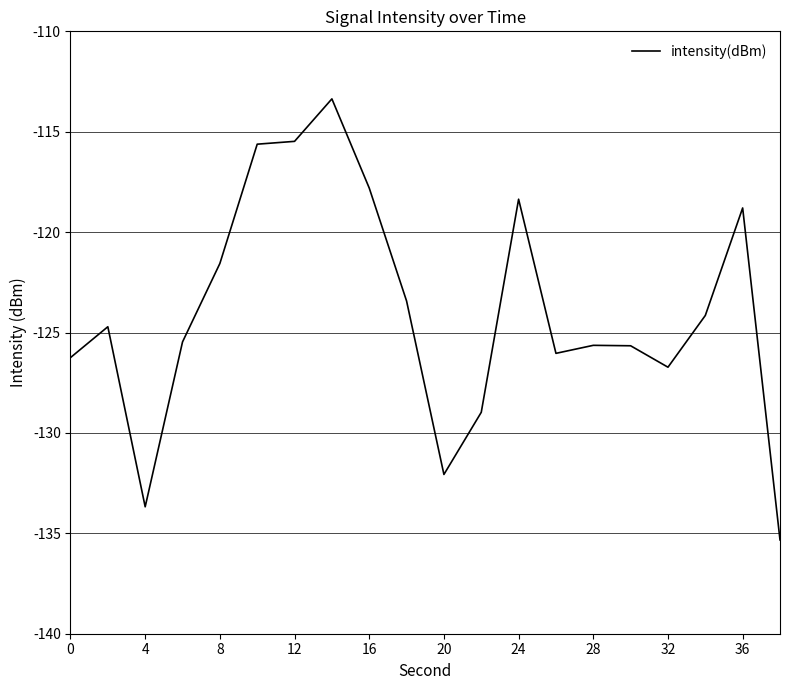

What is the difference between the maximum and minimum values?

22.0